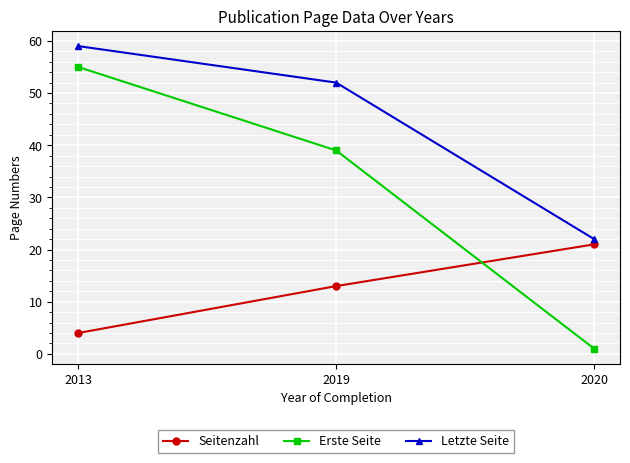

Where does the Erste Seite series first go above 39?

2013